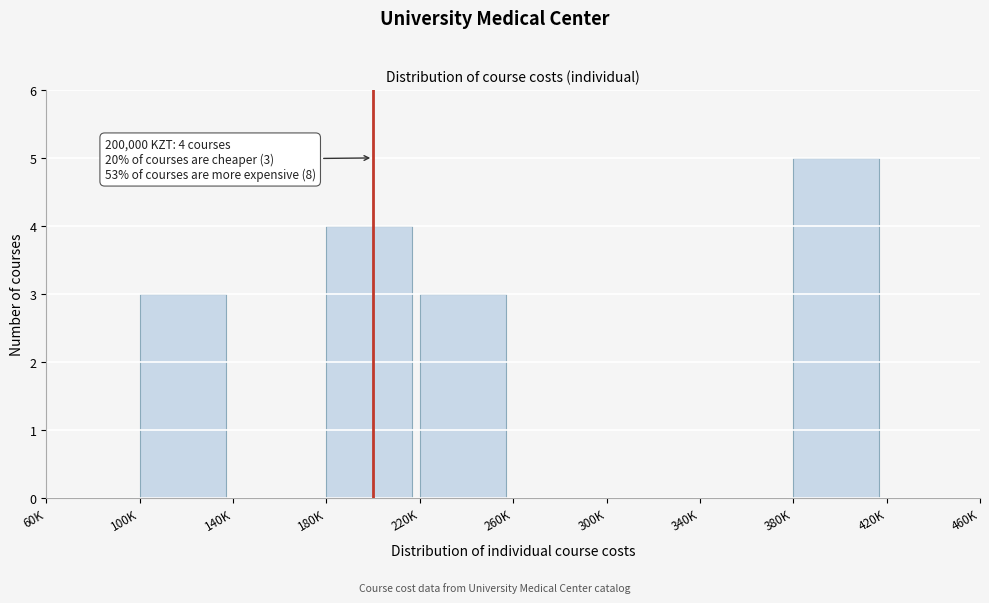

Reading right to left, list all the values displayed in this chart.

420K=0	380K=5	340K=0	300K=0	260K=0	220K=3	180K=4	140K=0	100K=3	60K=0